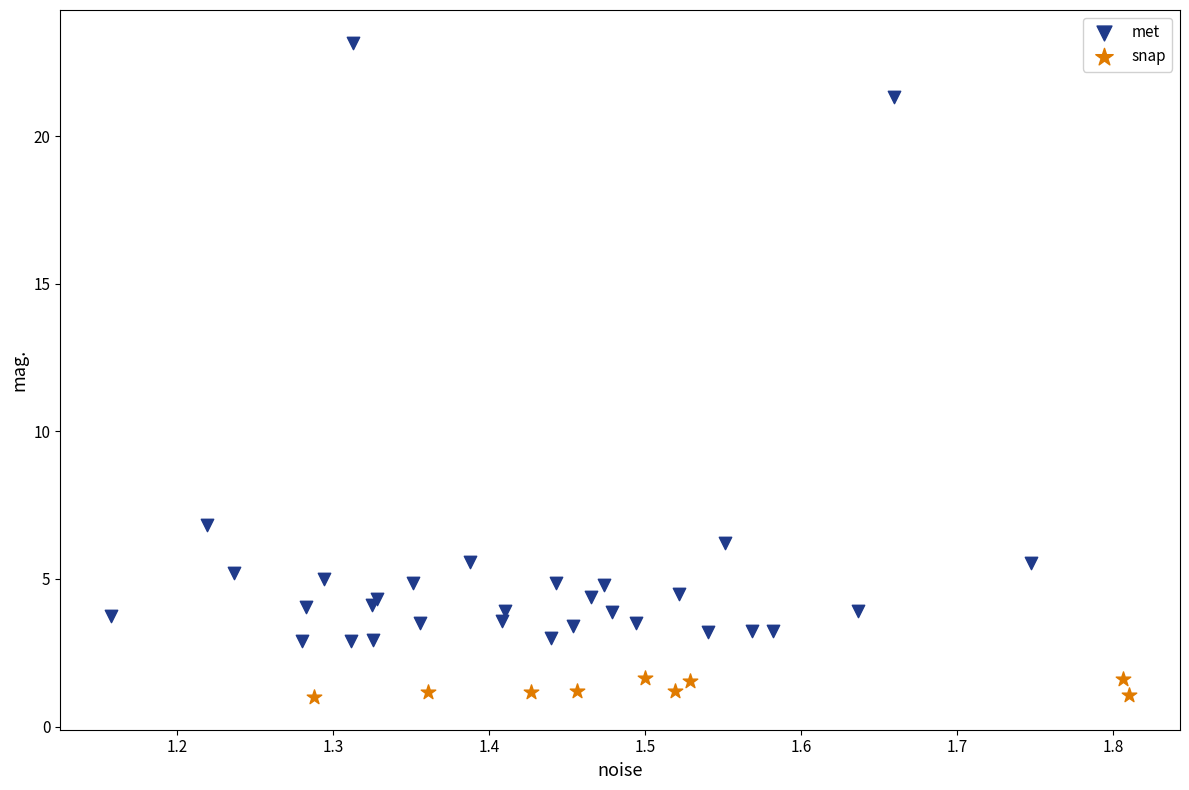

Which series has the widest spread of Y values?

met